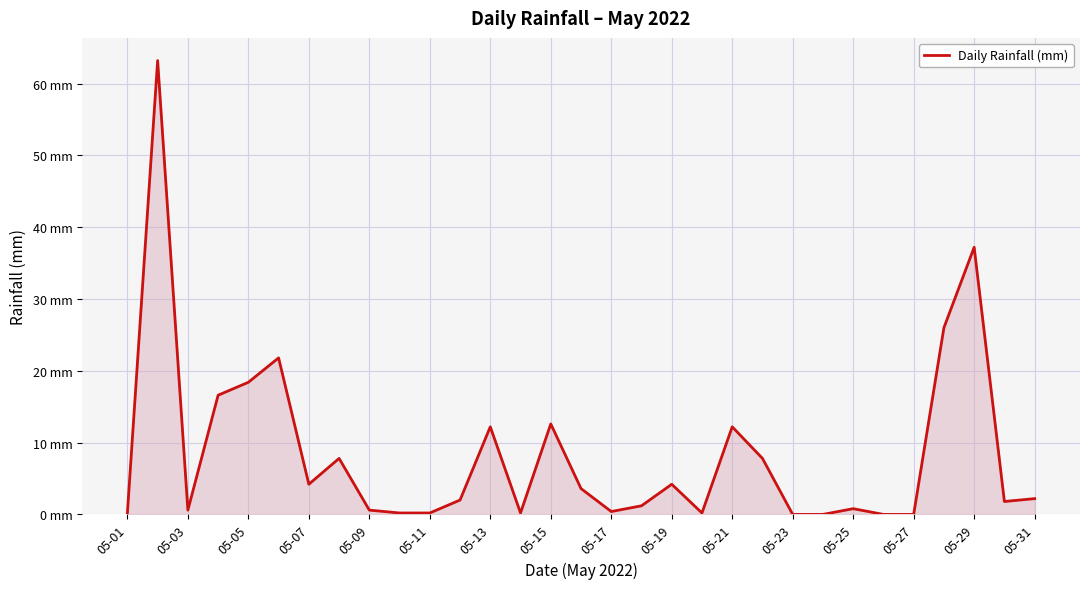

Does the chart have visible grid lines?

Yes